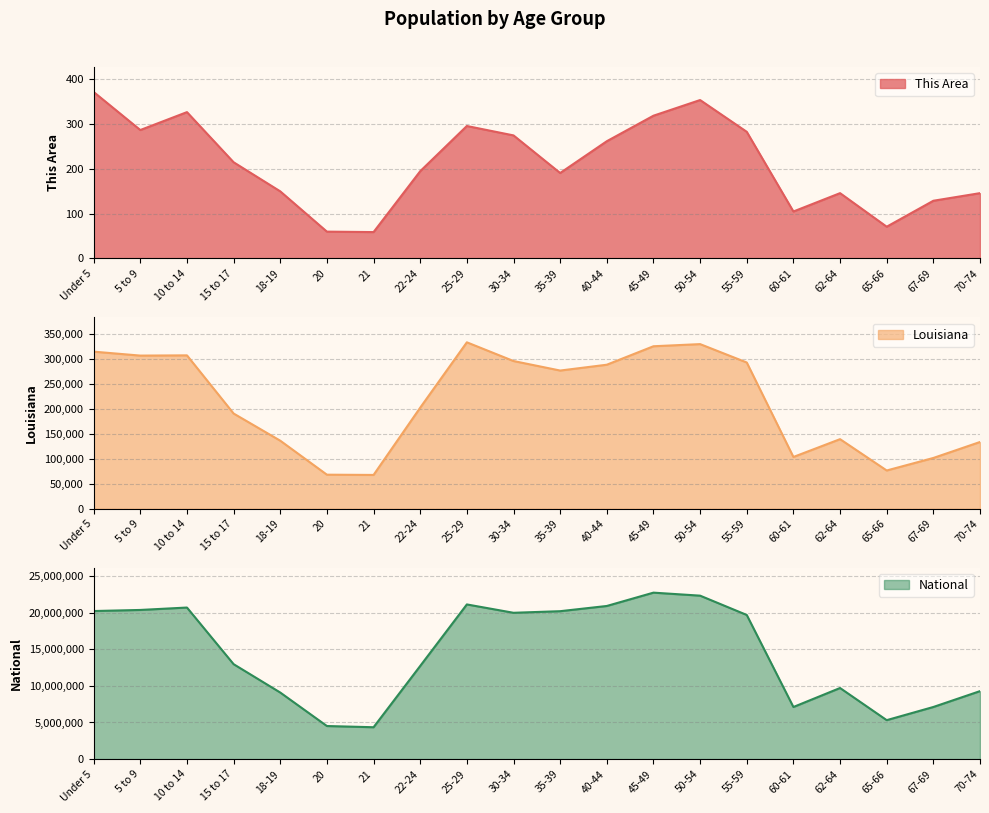

Which category has the highest value in the Louisiana series?

25-29